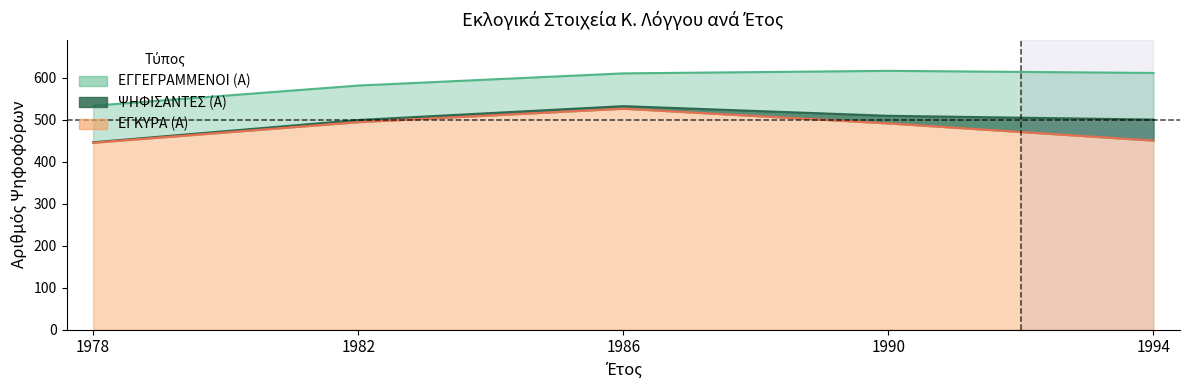

How many lines are shown in the chart?

3